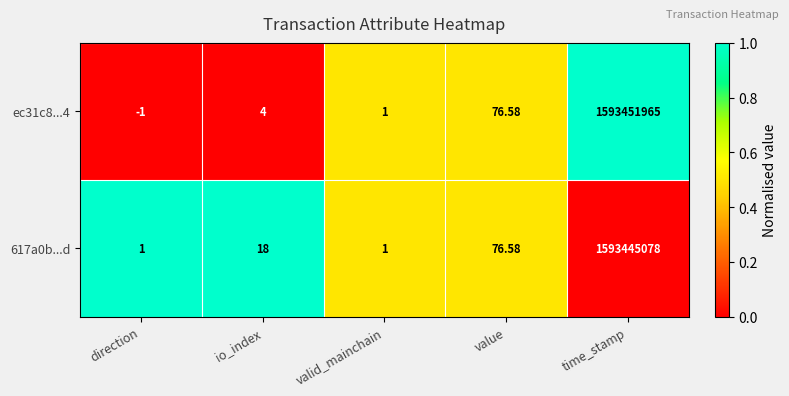

At which category is the sum across all series the highest?

time_stamp